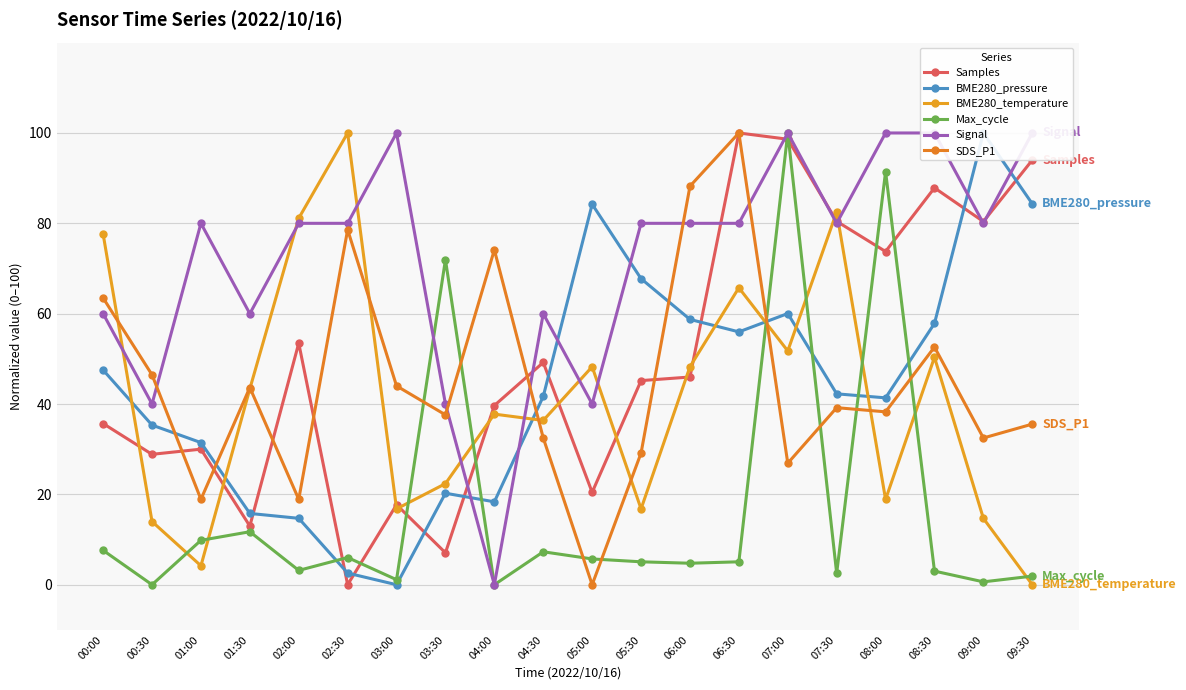

Which series has the largest total across all categories?

Signal